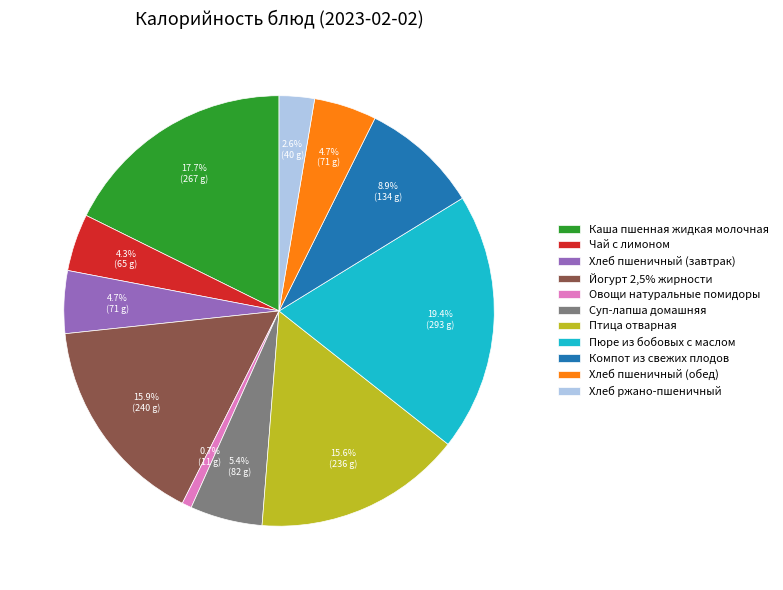

To the nearest percent, what percentage of the pie is Суп-лапша домашняя?

5%